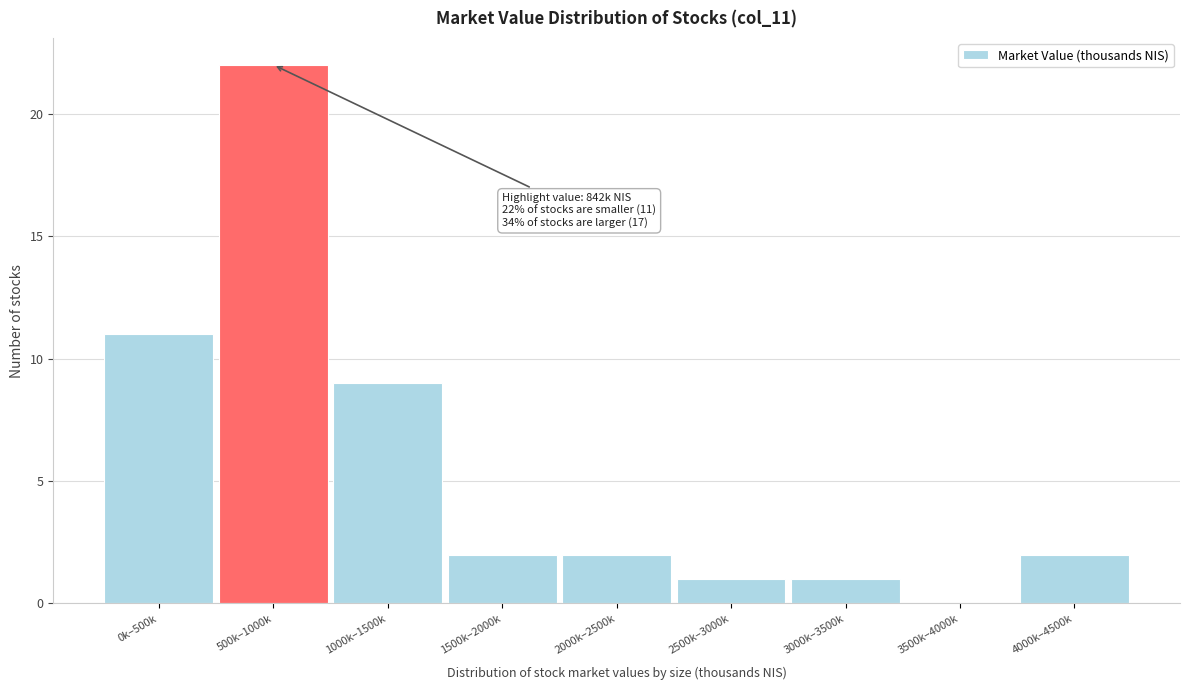

Reading right to left, list all the values displayed in this chart.

4000k–4500k=2	3500k–4000k=0	3000k–3500k=1	2500k–3000k=1	2000k–2500k=2	1500k–2000k=2	1000k–1500k=9	500k–1000k=22	0k–500k=11